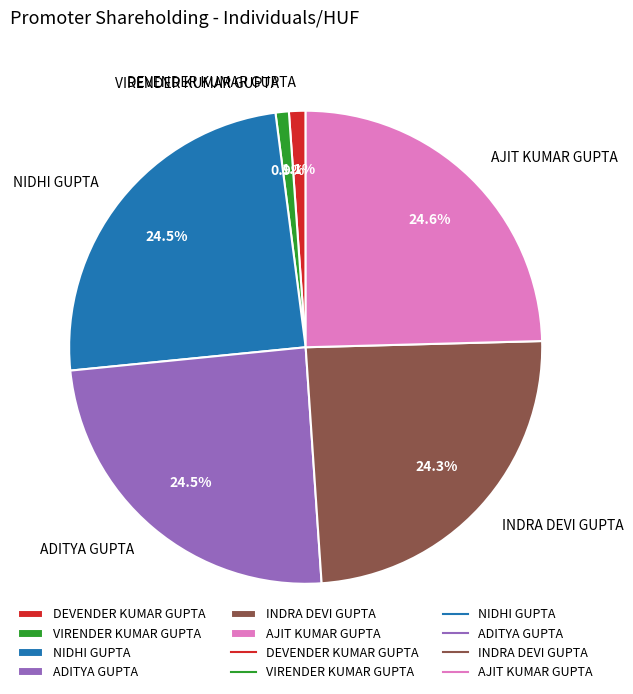

Is there any slice that represents more than half of the pie?

No